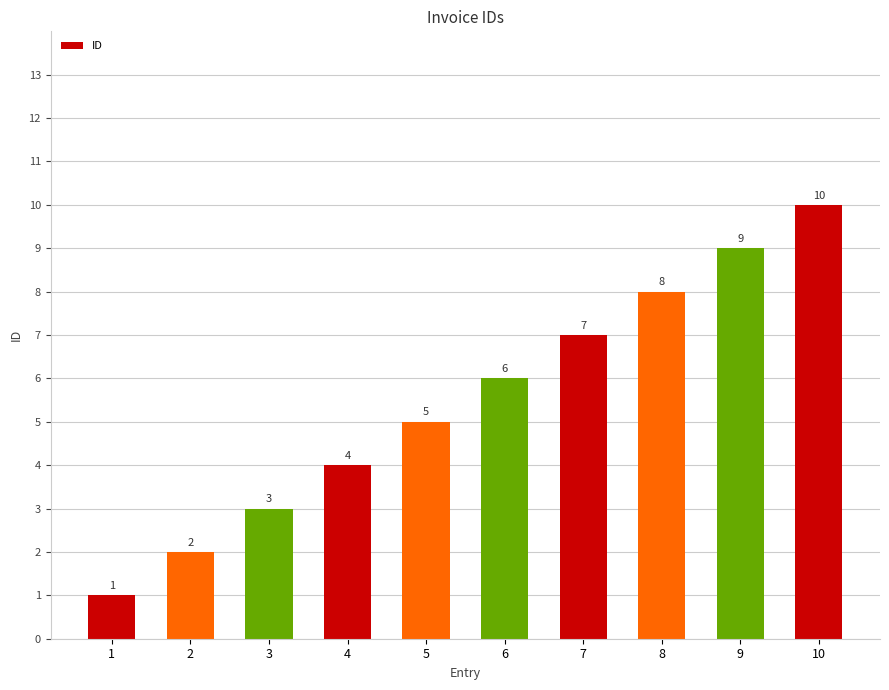

Rank the categories by value from lowest to highest.

1, 2, 3, 4, 5, 6, 7, 8, 9, 10